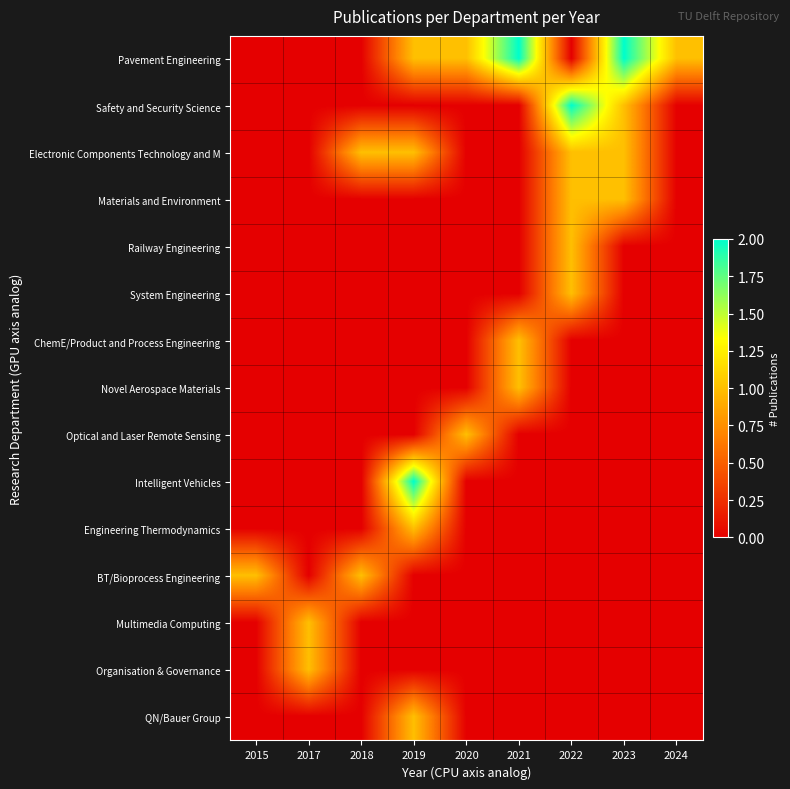

Count the number of categories in the chart.

9